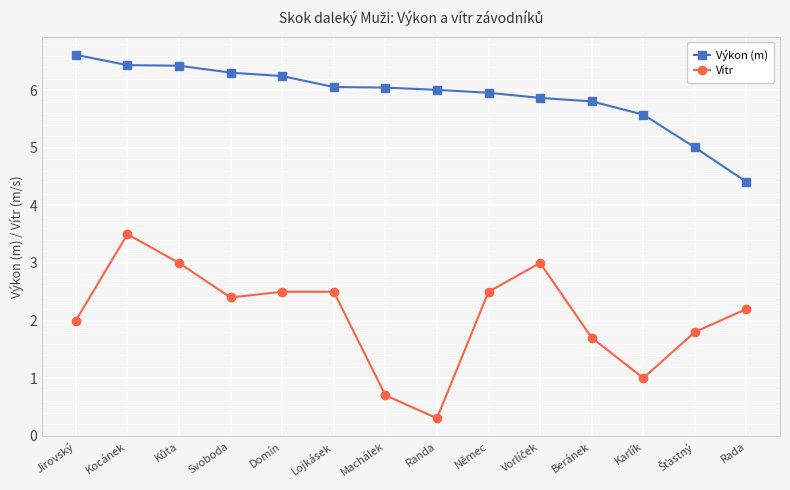

At Domín, list the series in order from smallest to largest.

Vítr, Výkon (m)